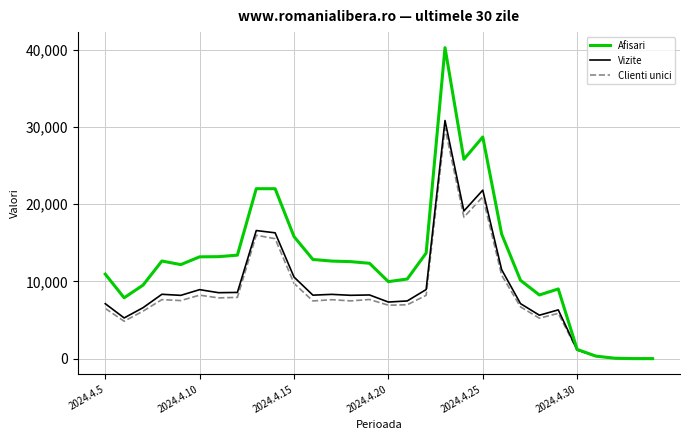

Which series has the widest spread of values?

Afisari